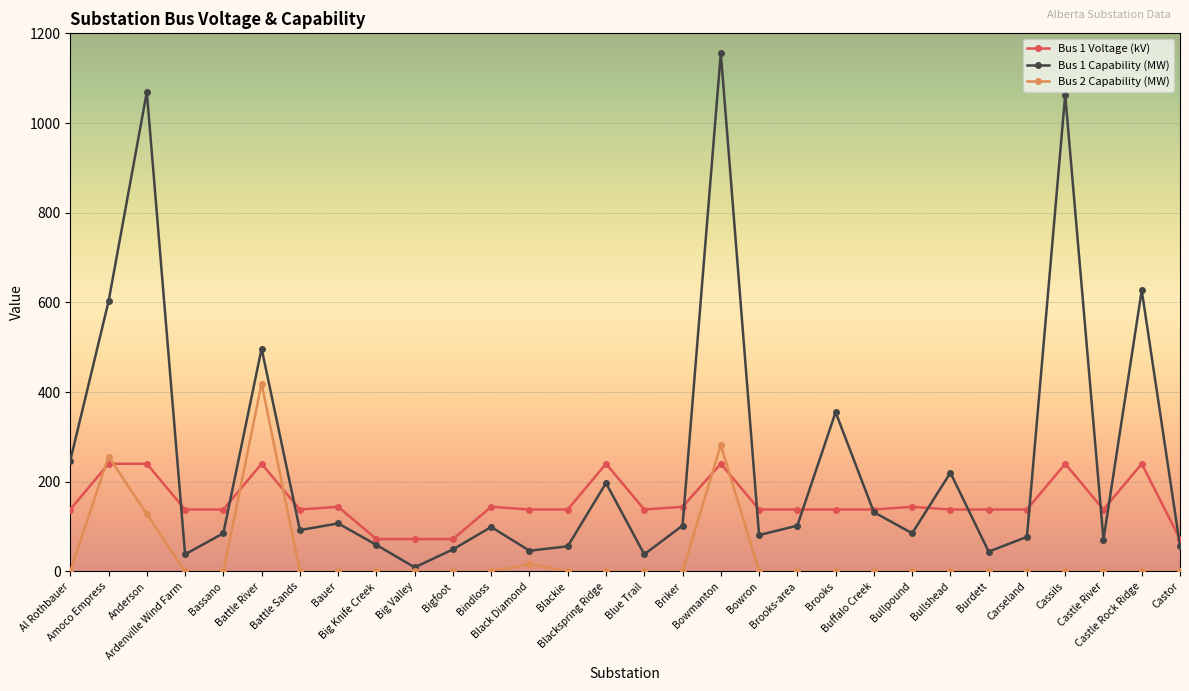

Rank the series by their average value, from lowest to highest.

Bus 2 Capability (MW), Bus 1 Voltage (kV), Bus 1 Capability (MW)